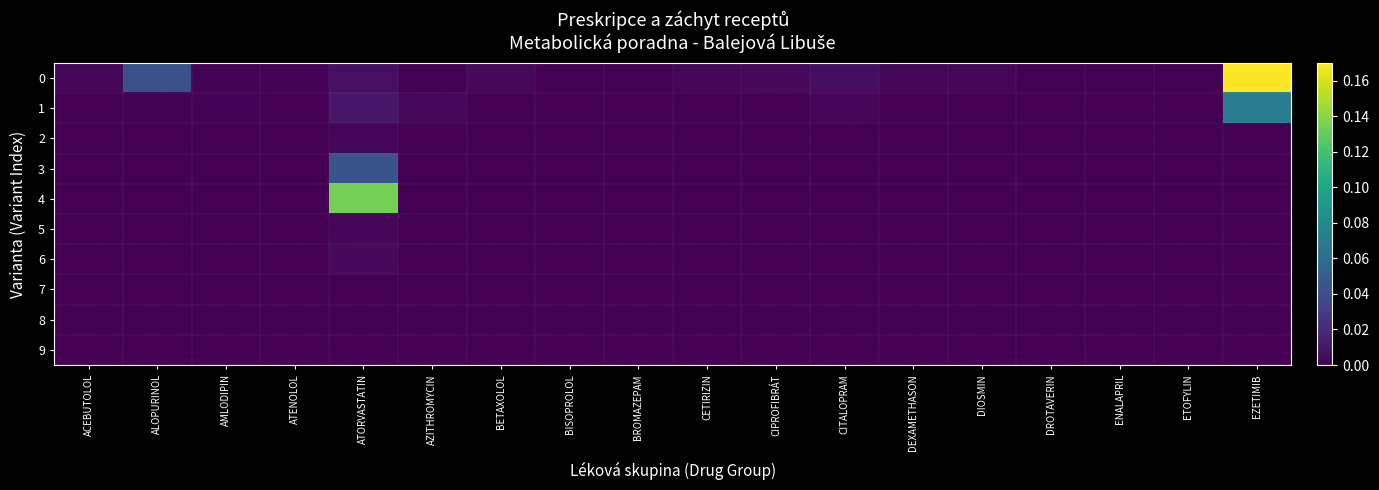

Reading left to right, what are all the values shown in this chart?

0: ACEBUTOLOL=0.0	ALOPURINOL=0.0	AMLODIPIN=0.0	ATENOLOL=0.0	ATORVASTATIN=0.0	AZITHROMYCIN=0.0	BETAXOLOL=0.0	BISOPROLOL=0.0	BROMAZEPAM=0.0	CETIRIZIN=0.0	CIPROFIBRÁT=0.0	CITALOPRAM=0.0	DEXAMETHASON=0.0	DIOSMIN=0.0	DROTAVERIN=0.0	ENALAPRIL=0.0	ETOFYLIN=0.0	EZETIMIB=0.2
1: ACEBUTOLOL=0.0	ALOPURINOL=0.0	AMLODIPIN=0.0	ATENOLOL=0.0	ATORVASTATIN=0.0	AZITHROMYCIN=0.0	BETAXOLOL=0.0	BISOPROLOL=0.0	BROMAZEPAM=0.0	CETIRIZIN=0.0	CIPROFIBRÁT=0.0	CITALOPRAM=0.0	DEXAMETHASON=0.0	DIOSMIN=0.0	DROTAVERIN=0.0	ENALAPRIL=0.0	ETOFYLIN=0.0	EZETIMIB=0.1
2: ACEBUTOLOL=0.0	ALOPURINOL=0.0	AMLODIPIN=0.0	ATENOLOL=0.0	ATORVASTATIN=0.0	AZITHROMYCIN=0.0	BETAXOLOL=0.0	BISOPROLOL=0.0	BROMAZEPAM=0.0	CETIRIZIN=0.0	CIPROFIBRÁT=0.0	CITALOPRAM=0.0	DEXAMETHASON=0.0	DIOSMIN=0.0	DROTAVERIN=0.0	ENALAPRIL=0.0	ETOFYLIN=0.0	EZETIMIB=0.0
3: ACEBUTOLOL=0.0	ALOPURINOL=0.0	AMLODIPIN=0.0	ATENOLOL=0.0	ATORVASTATIN=0.0	AZITHROMYCIN=0.0	BETAXOLOL=0.0	BISOPROLOL=0.0	BROMAZEPAM=0.0	CETIRIZIN=0.0	CIPROFIBRÁT=0.0	CITALOPRAM=0.0	DEXAMETHASON=0.0	DIOSMIN=0.0	DROTAVERIN=0.0	ENALAPRIL=0.0	ETOFYLIN=0.0	EZETIMIB=0.0
4: ACEBUTOLOL=0.0	ALOPURINOL=0.0	AMLODIPIN=0.0	ATENOLOL=0.0	ATORVASTATIN=0.1	AZITHROMYCIN=0.0	BETAXOLOL=0.0	BISOPROLOL=0.0	BROMAZEPAM=0.0	CETIRIZIN=0.0	CIPROFIBRÁT=0.0	CITALOPRAM=0.0	DEXAMETHASON=0.0	DIOSMIN=0.0	DROTAVERIN=0.0	ENALAPRIL=0.0	ETOFYLIN=0.0	EZETIMIB=0.0
5: ACEBUTOLOL=0.0	ALOPURINOL=0.0	AMLODIPIN=0.0	ATENOLOL=0.0	ATORVASTATIN=0.0	AZITHROMYCIN=0.0	BETAXOLOL=0.0	BISOPROLOL=0.0	BROMAZEPAM=0.0	CETIRIZIN=0.0	CIPROFIBRÁT=0.0	CITALOPRAM=0.0	DEXAMETHASON=0.0	DIOSMIN=0.0	DROTAVERIN=0.0	ENALAPRIL=0.0	ETOFYLIN=0.0	EZETIMIB=0.0
6: ACEBUTOLOL=0.0	ALOPURINOL=0.0	AMLODIPIN=0.0	ATENOLOL=0.0	ATORVASTATIN=0.0	AZITHROMYCIN=0.0	BETAXOLOL=0.0	BISOPROLOL=0.0	BROMAZEPAM=0.0	CETIRIZIN=0.0	CIPROFIBRÁT=0.0	CITALOPRAM=0.0	DEXAMETHASON=0.0	DIOSMIN=0.0	DROTAVERIN=0.0	ENALAPRIL=0.0	ETOFYLIN=0.0	EZETIMIB=0.0
7: ACEBUTOLOL=0.0	ALOPURINOL=0.0	AMLODIPIN=0.0	ATENOLOL=0.0	ATORVASTATIN=0.0	AZITHROMYCIN=0.0	BETAXOLOL=0.0	BISOPROLOL=0.0	BROMAZEPAM=0.0	CETIRIZIN=0.0	CIPROFIBRÁT=0.0	CITALOPRAM=0.0	DEXAMETHASON=0.0	DIOSMIN=0.0	DROTAVERIN=0.0	ENALAPRIL=0.0	ETOFYLIN=0.0	EZETIMIB=0.0
8: ACEBUTOLOL=0.0	ALOPURINOL=0.0	AMLODIPIN=0.0	ATENOLOL=0.0	ATORVASTATIN=0.0	AZITHROMYCIN=0.0	BETAXOLOL=0.0	BISOPROLOL=0.0	BROMAZEPAM=0.0	CETIRIZIN=0.0	CIPROFIBRÁT=0.0	CITALOPRAM=0.0	DEXAMETHASON=0.0	DIOSMIN=0.0	DROTAVERIN=0.0	ENALAPRIL=0.0	ETOFYLIN=0.0	EZETIMIB=0.0
9: ACEBUTOLOL=0.0	ALOPURINOL=0.0	AMLODIPIN=0.0	ATENOLOL=0.0	ATORVASTATIN=0.0	AZITHROMYCIN=0.0	BETAXOLOL=0.0	BISOPROLOL=0.0	BROMAZEPAM=0.0	CETIRIZIN=0.0	CIPROFIBRÁT=0.0	CITALOPRAM=0.0	DEXAMETHASON=0.0	DIOSMIN=0.0	DROTAVERIN=0.0	ENALAPRIL=0.0	ETOFYLIN=0.0	EZETIMIB=0.0